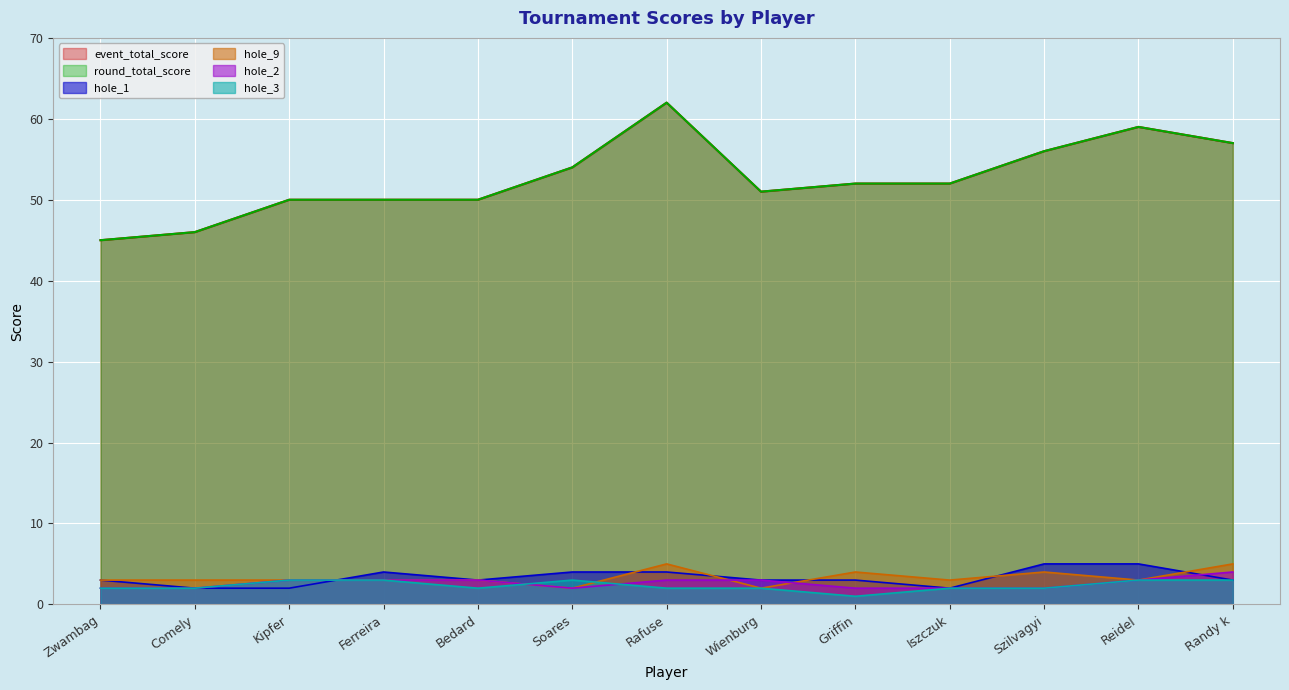

Where does the round_total_score series first go above 52?

Soares